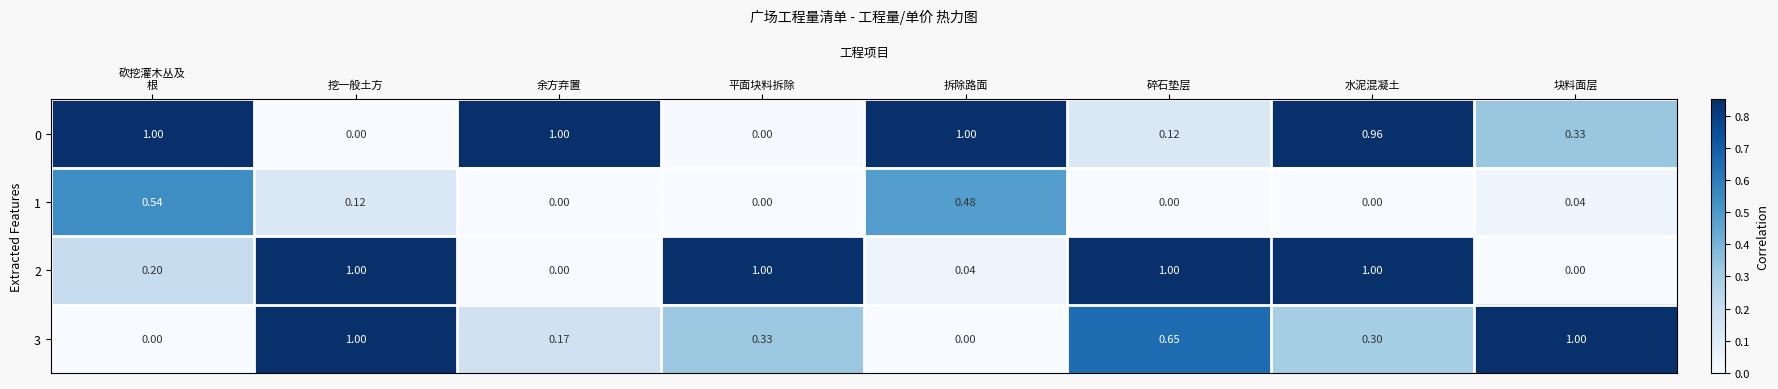

At which category is the sum across all series the highest?

水泥混凝土